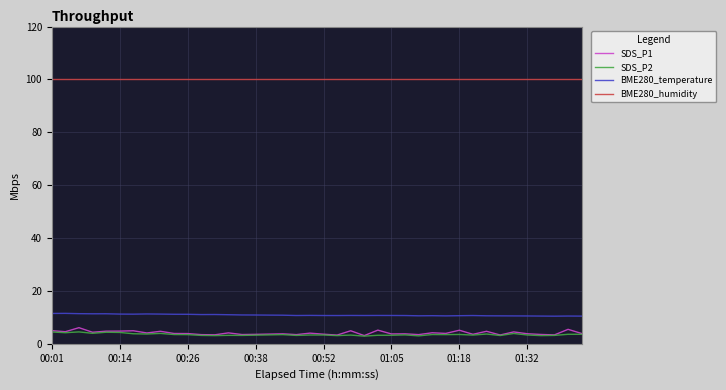

What is the difference between the second highest and minimum values in the BME280_temperature series?

1.0